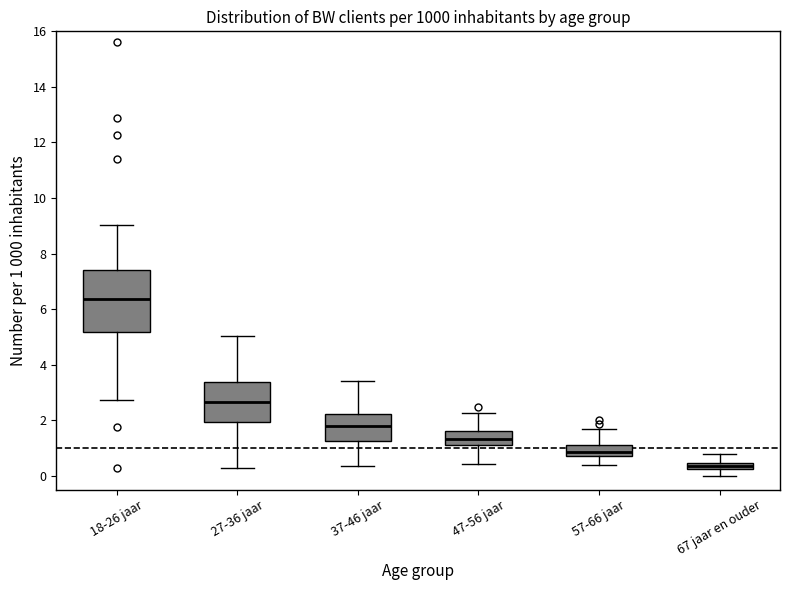

Which box has the lowest median line?

67 jaar en ouder